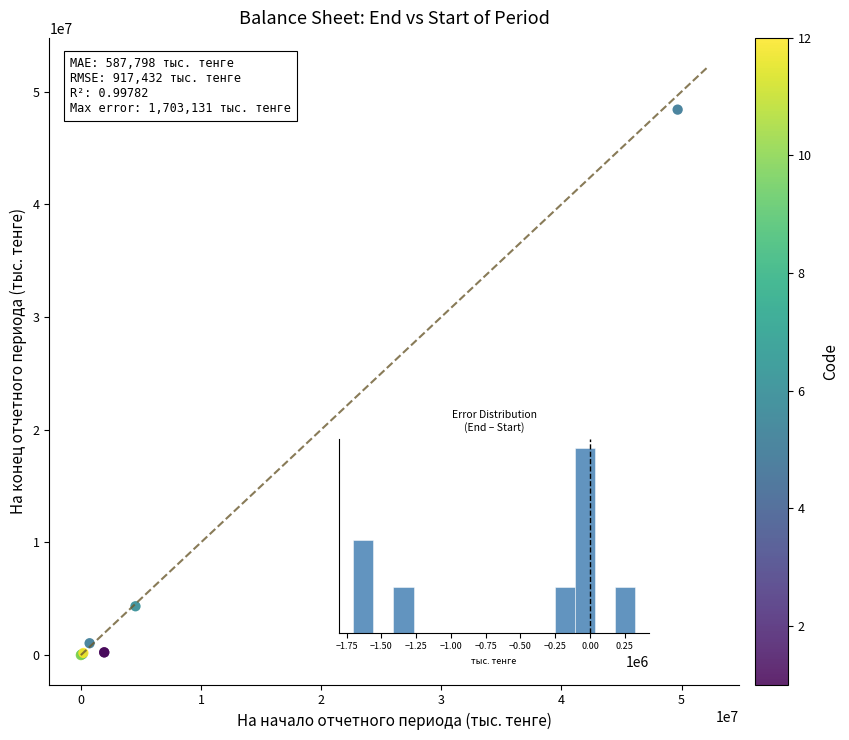

What Y value in the scatter plot is closest to 24204305?

4335766